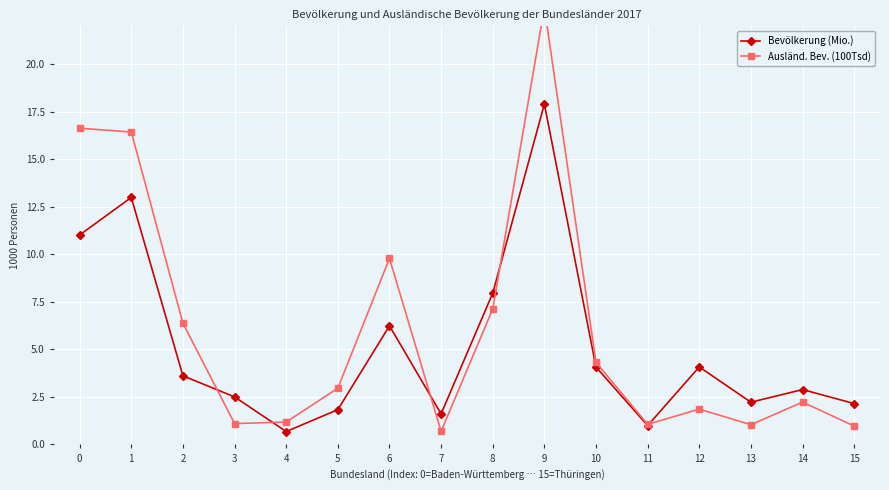

At which category is the sum across all series the highest?

9